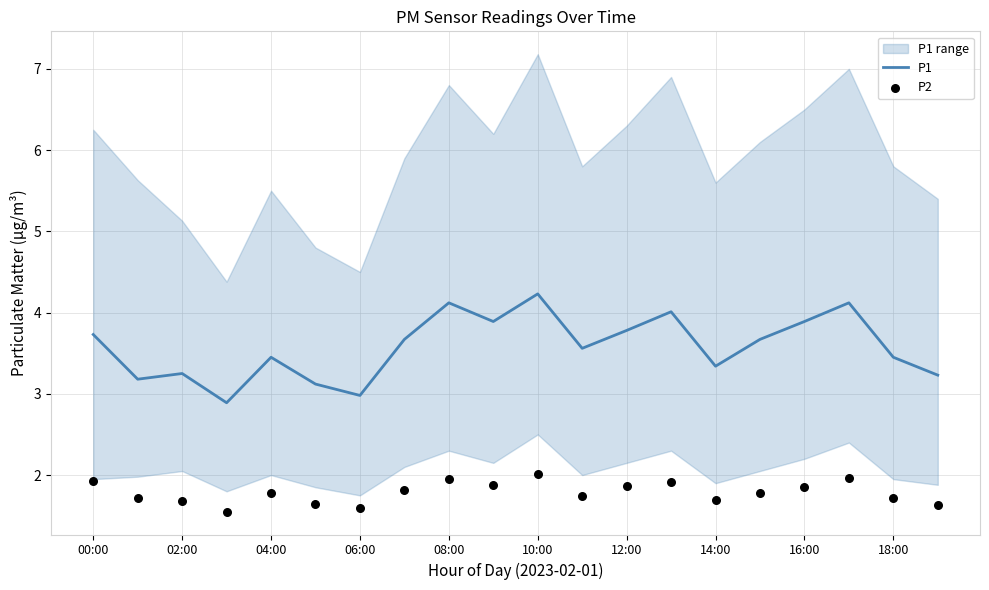

Which series reaches the minimum Y coordinate?

P2